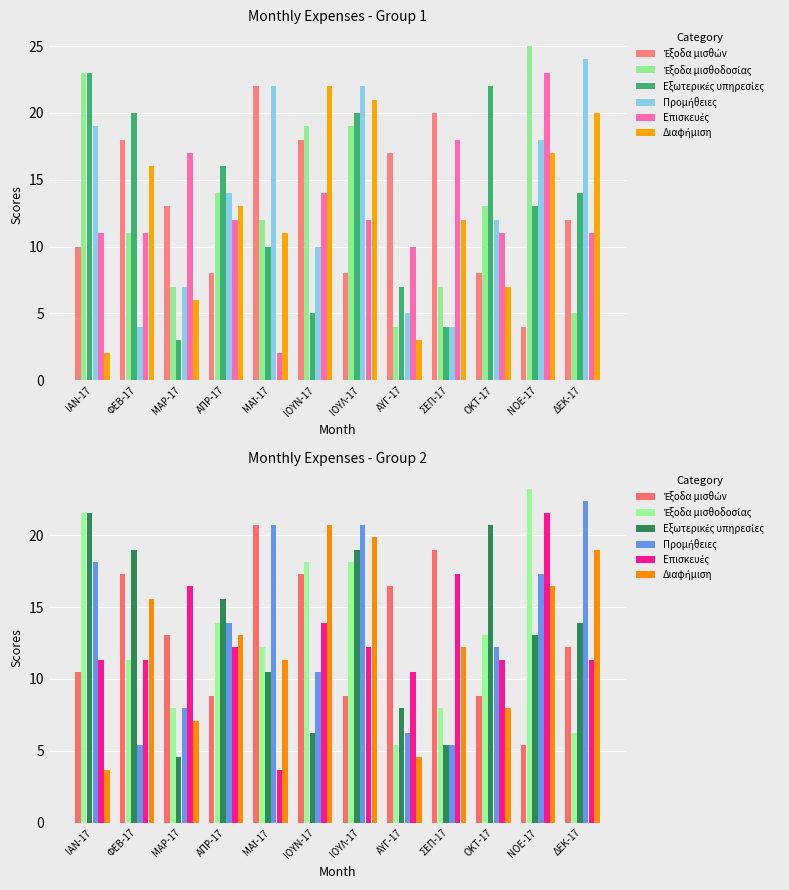

The value of Διαφήμιση at ΟΚΤ-17 is 8.0. True or false?

True